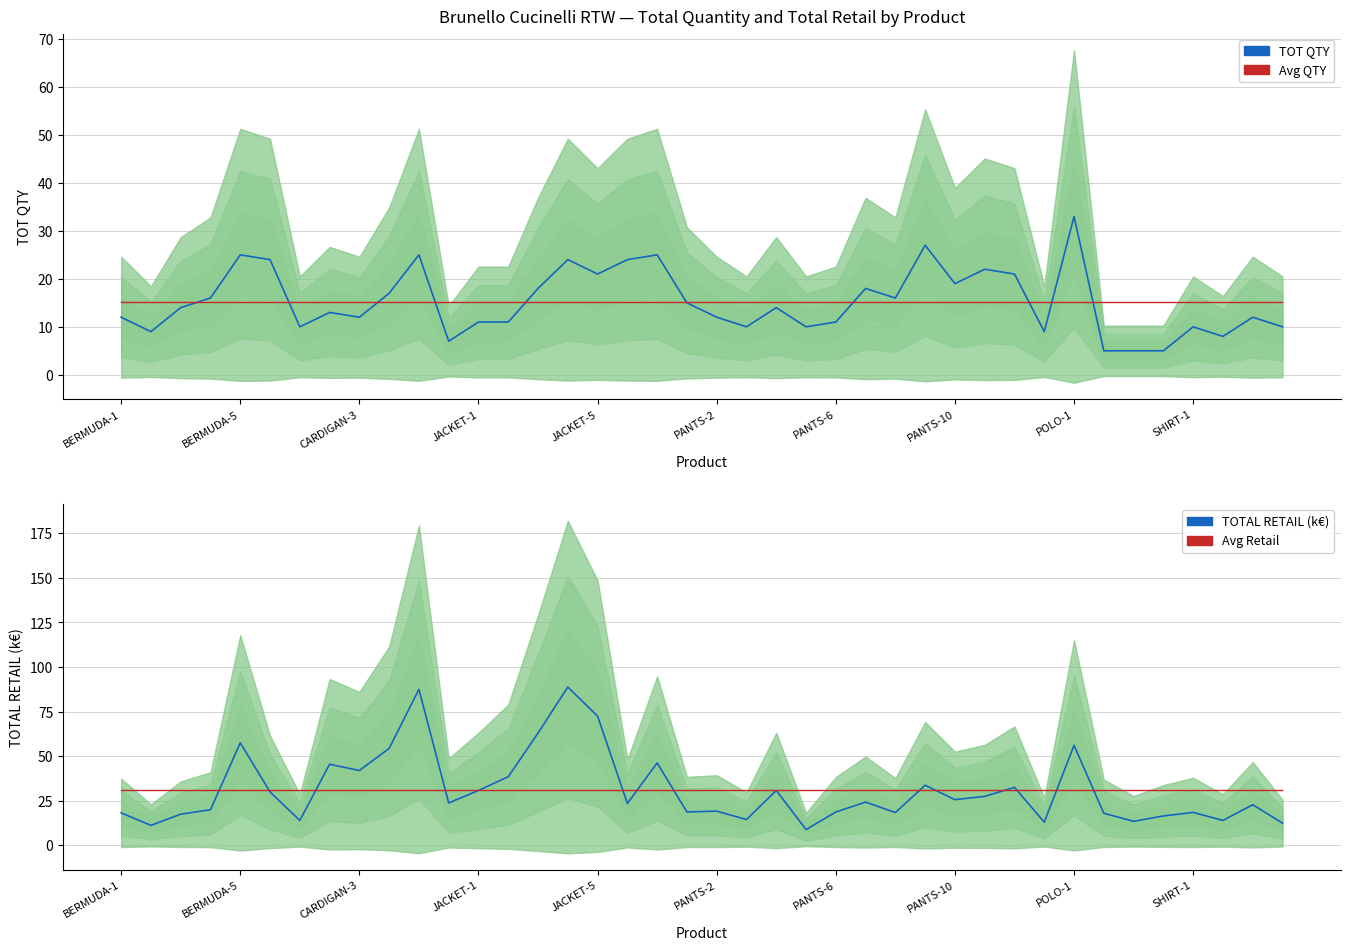

True or false: TOTAL RETAIL (k€) and Avg QTY intersect in this chart.

True